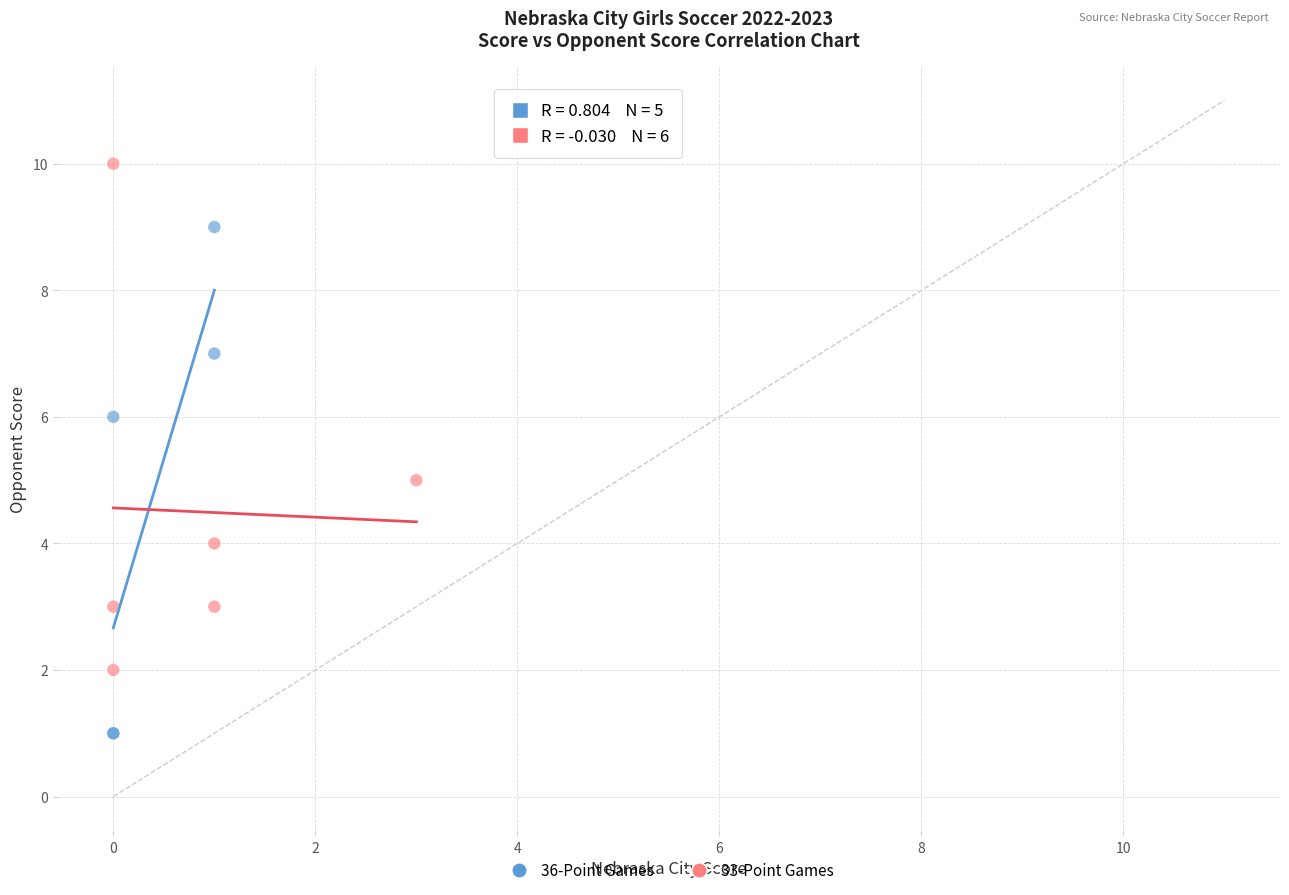

Which series reaches the minimum Y coordinate?

36-Point Games